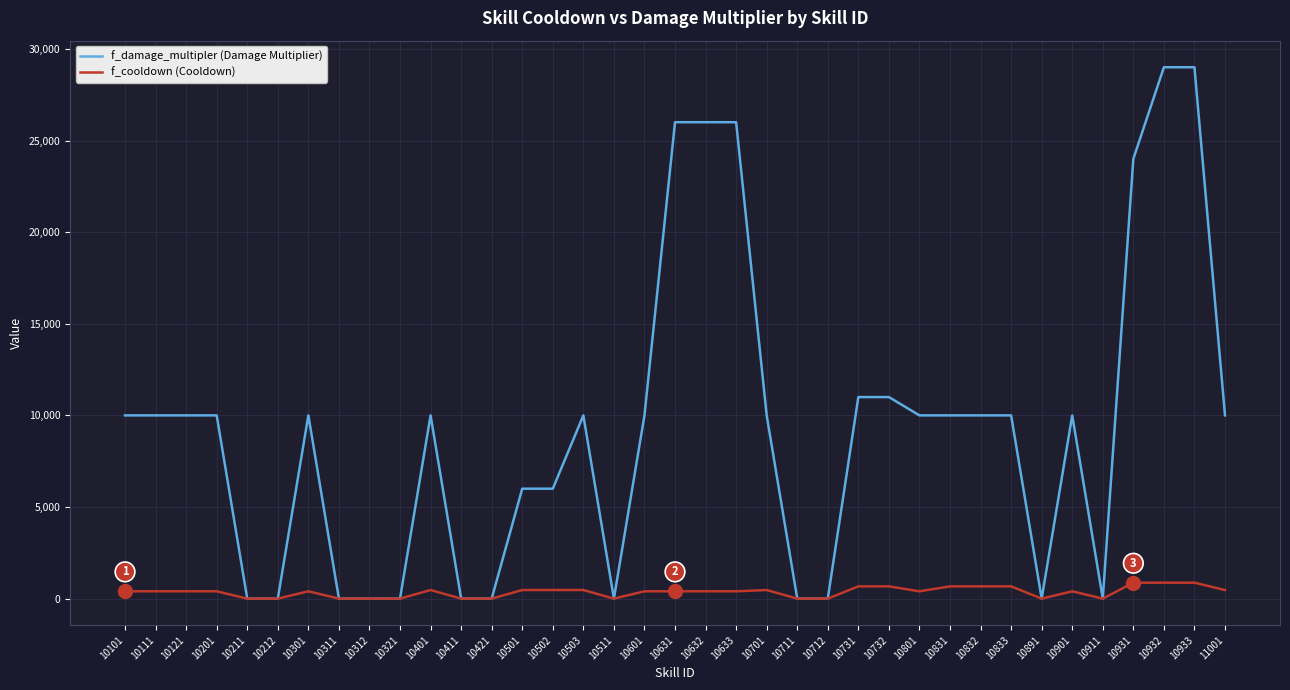

List the series in order of their overall mean, lowest first.

f_cooldown (Cooldown), f_damage_multipler (Damage Multiplier)